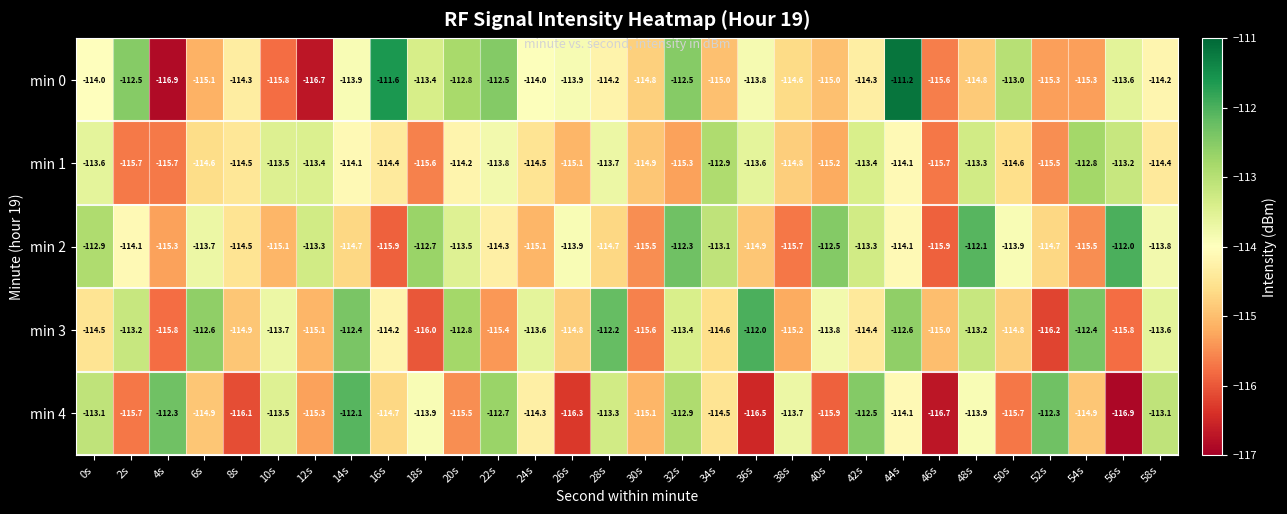

Where does the min 2 series first go above -114?

0s